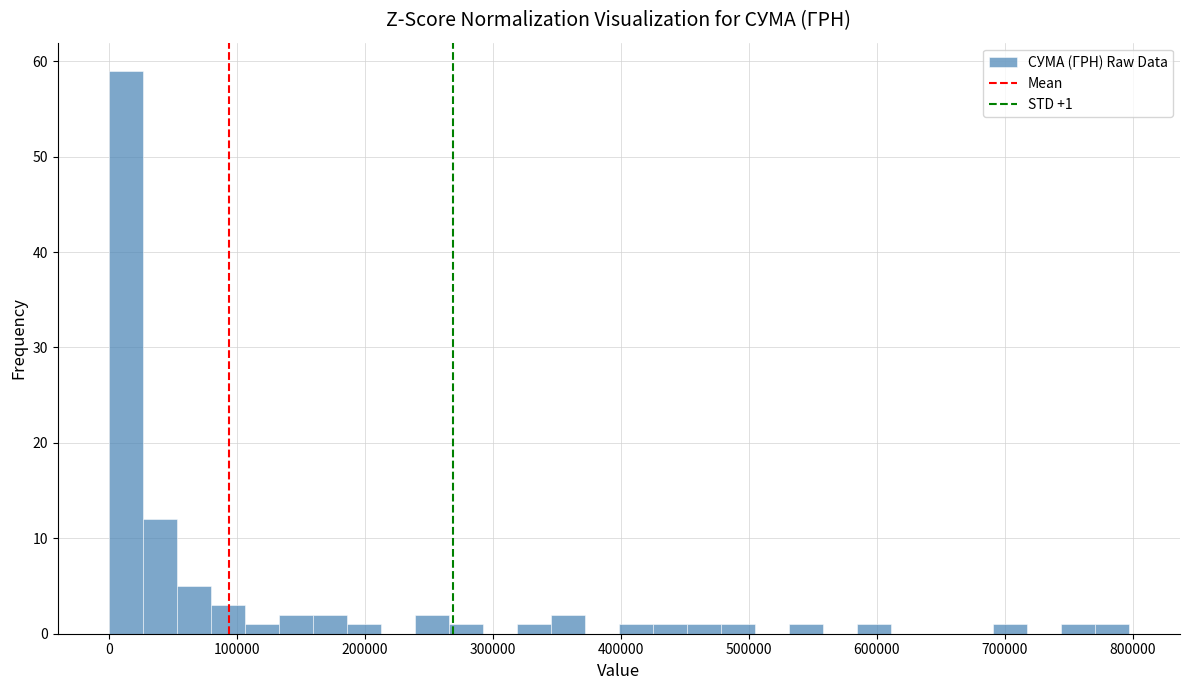

Around what value on the x-axis is the tallest bar? Give the approximate position of its centre, as read against the axis.

10000